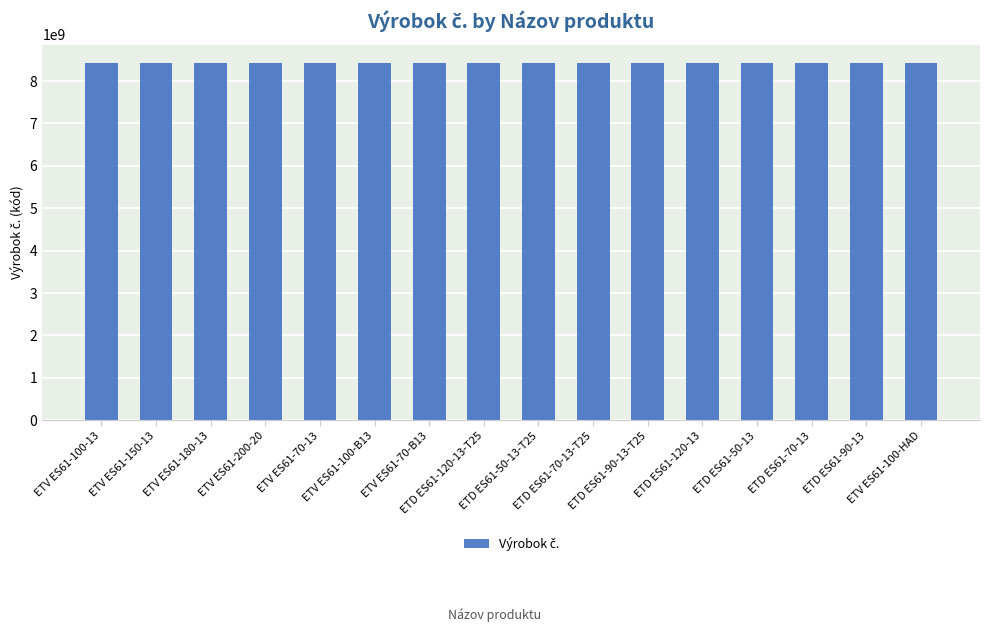

What is the greatest value displayed?

8436026590